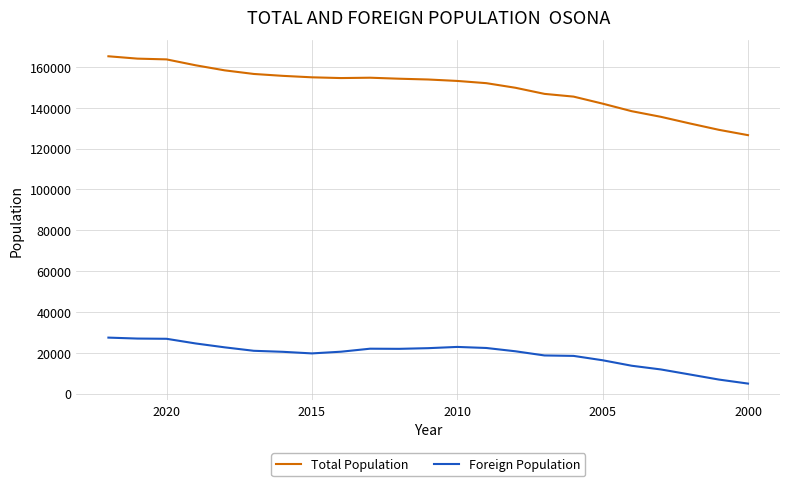

What is the greatest value displayed?

165229